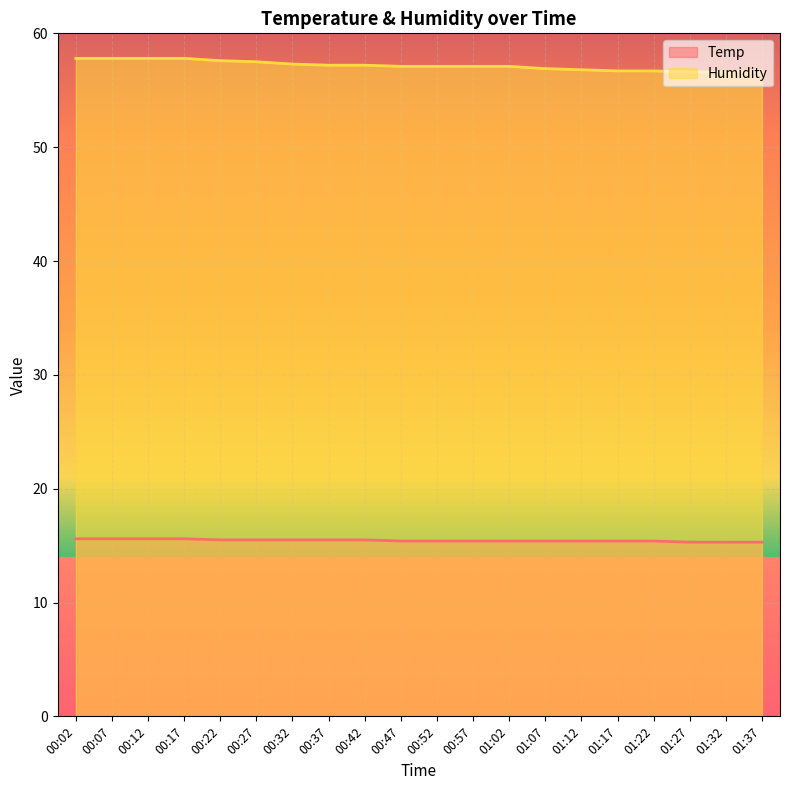

True or false: Humidity and Temp intersect in this chart.

False